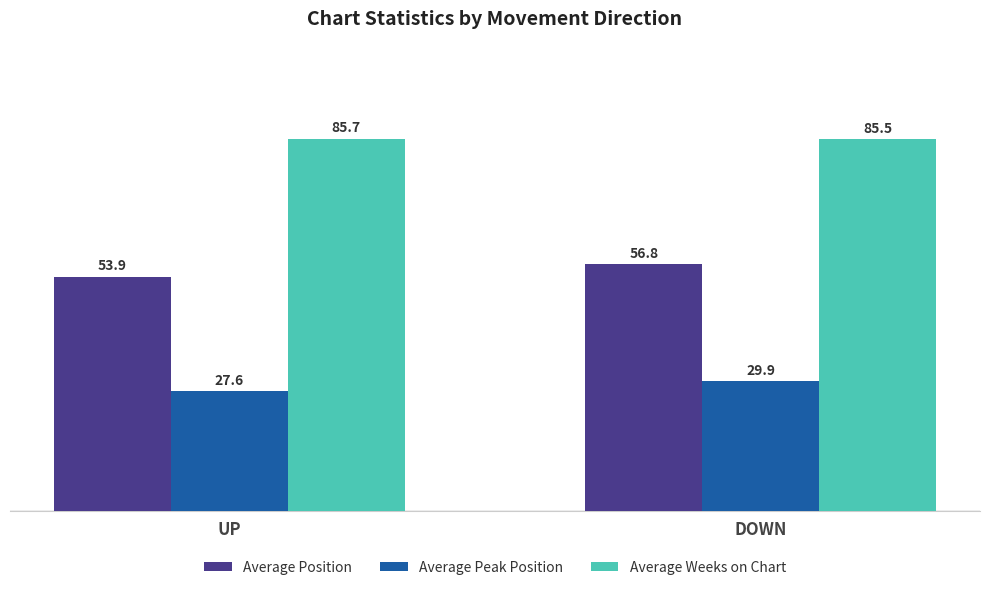

How many bars are there in each group?

3